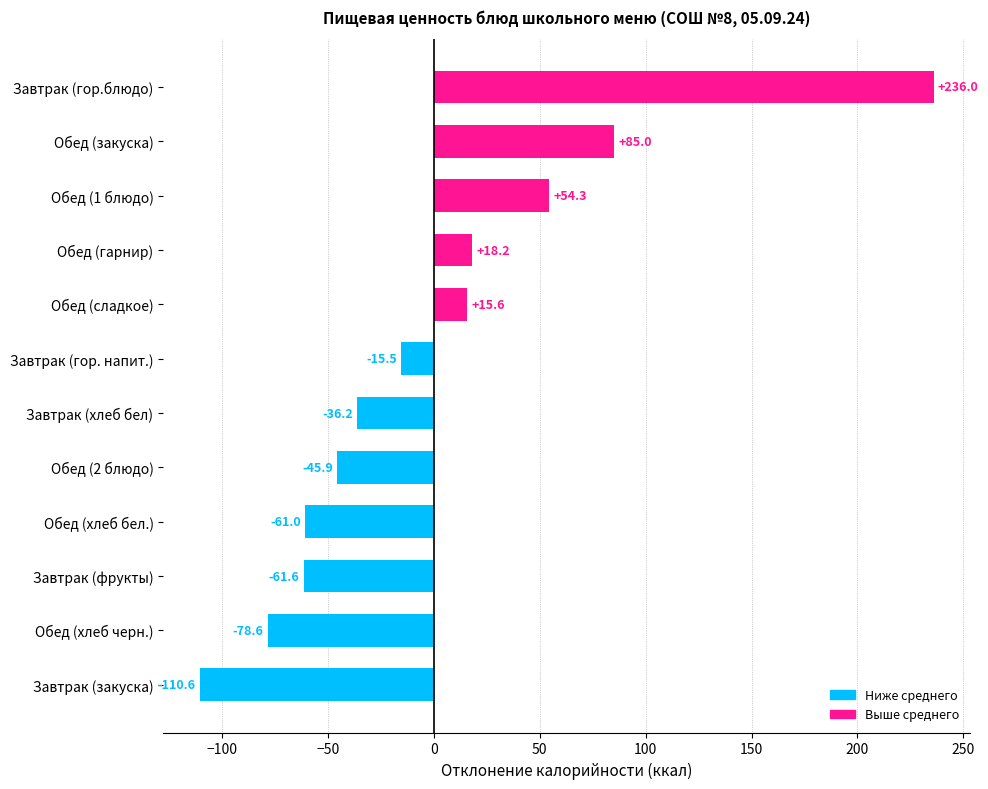

Rank the categories by value from lowest to highest.

Завтрак (закуска), Обед (хлеб черн.), Завтрак (фрукты), Обед (хлеб бел.), Обед (2 блюдо), Завтрак (хлеб бел), Завтрак (гор. напит.), Обед (сладкое), Обед (гарнир), Обед (1 блюдо), Обед (закуска), Завтрак (гор.блюдо)